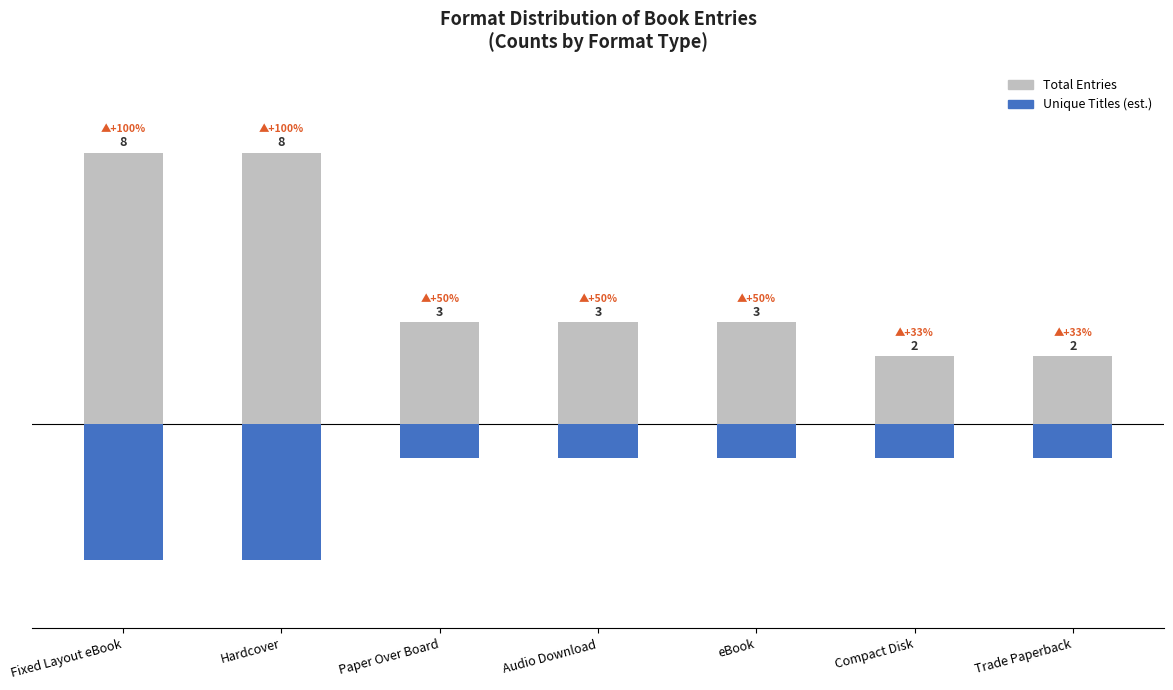

Reading right to left, extract all data points from this chart.

Total Entries: 2	2	3	3	3	8	8
Unique Titles (est.): -1	-1	-1	-1	-1	-4	-4